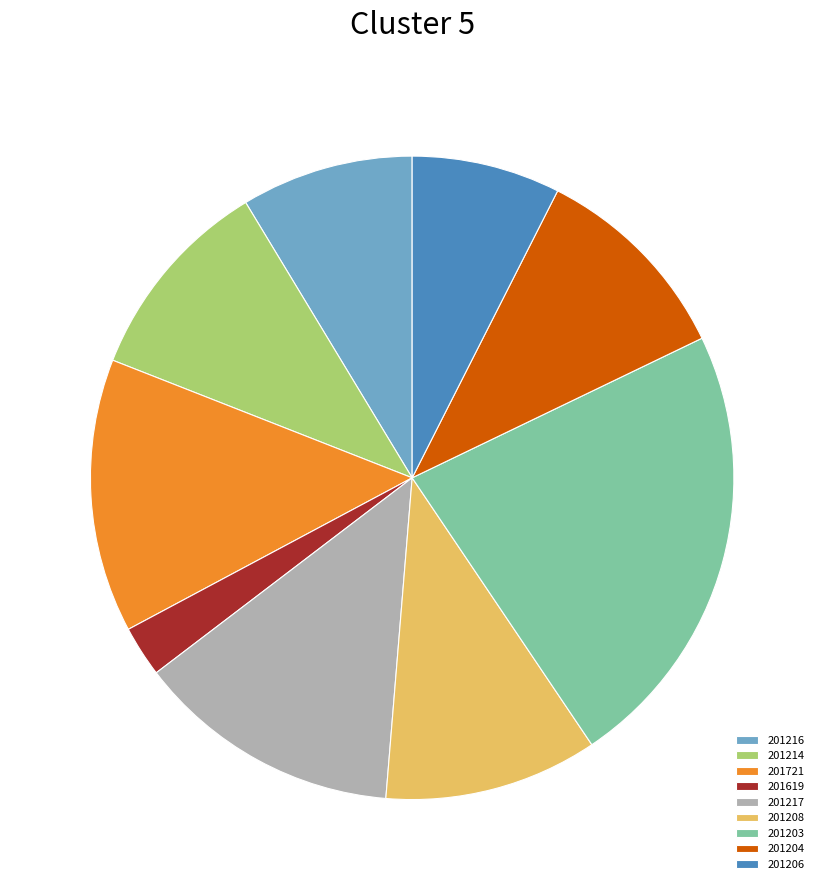

The 201204 slice represents 10% of the pie. True or false?

True